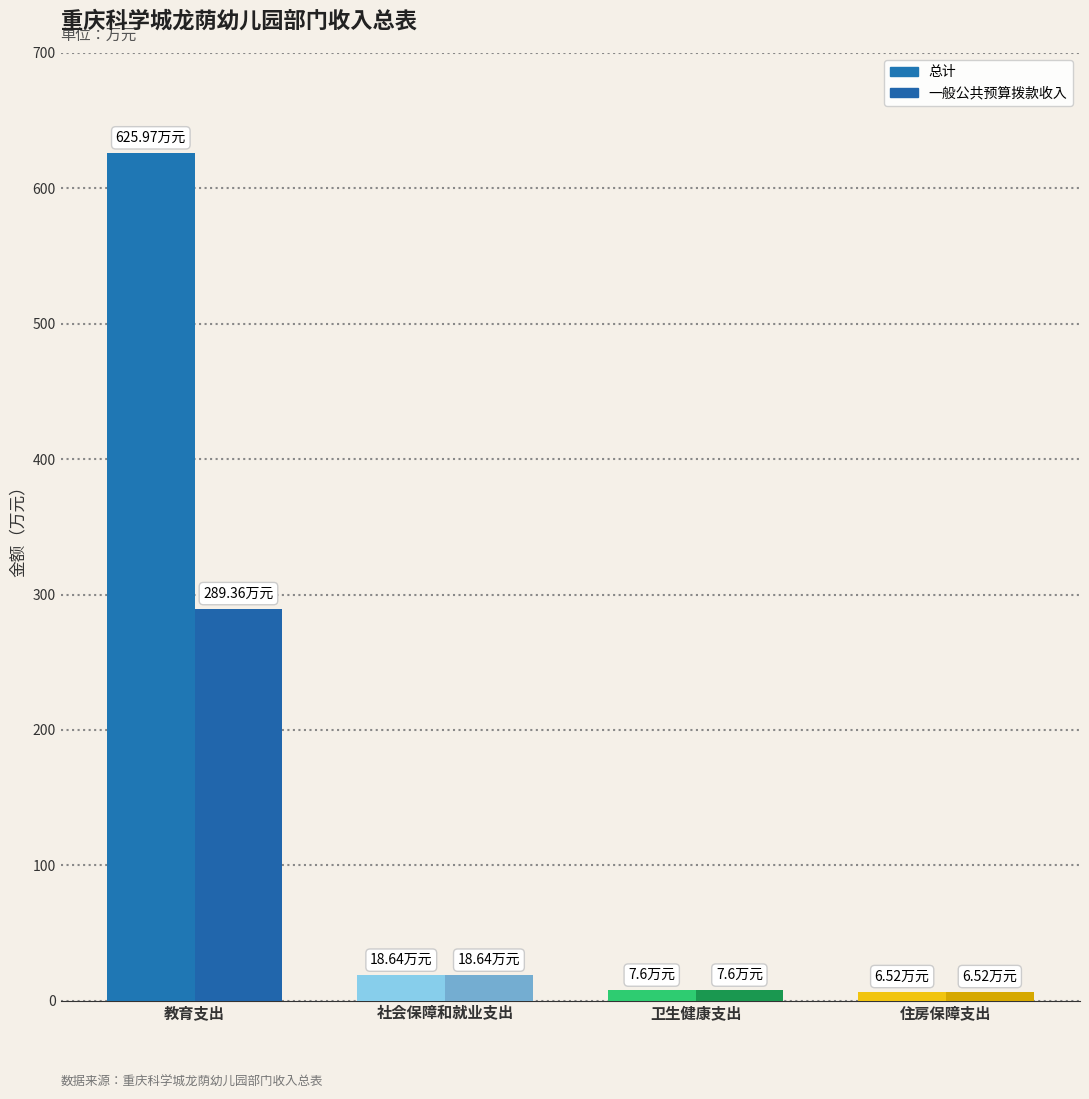

The 总计 series shows 12.8 at 卫生健康支出. True or false?

False